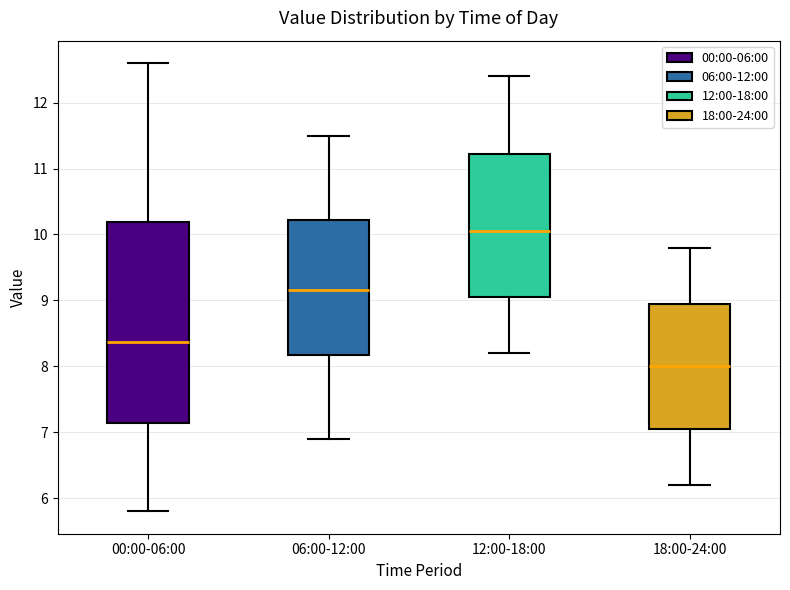

Reading left to right, transcribe this box plot: for each box, give where its median line is, the range the box spans, and where its two whiskers end, as read against the y-axis. The values are not printed on the chart, so give them approximately, as read against the axis.

00:00-06:00: median 8.4, box 7.1 to 10.2, whiskers 5.8 to 12.6
06:00-12:00: median 9.2, box 8.2 to 10.2, whiskers 6.9 to 11.5
12:00-18:00: median 10.1, box 9.1 to 11.2, whiskers 8.2 to 12.4
18:00-24:00: median 8.0, box 7.1 to 9.0, whiskers 6.2 to 9.8